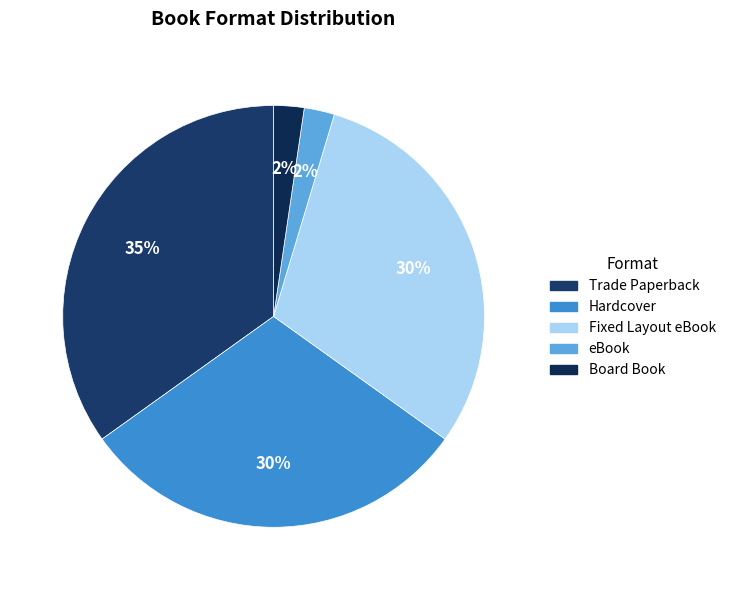

How many segments does this pie chart have?

5